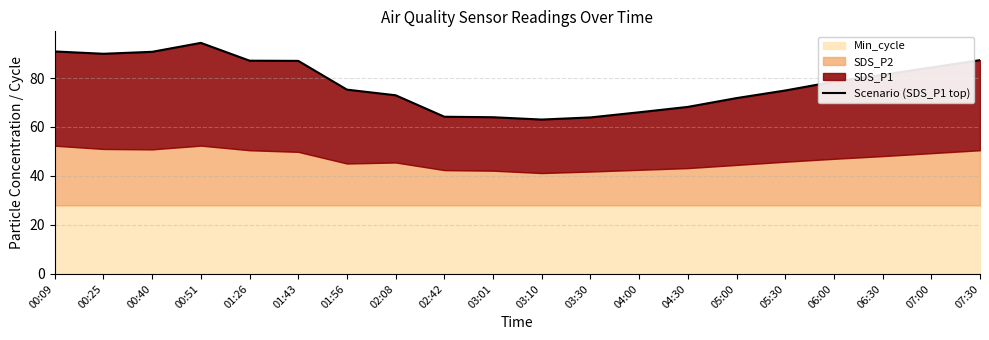

List the labels in order of value, largest first.

00:51, 00:09, 00:40, 00:25, 07:30, 01:26, 01:43, 07:00, 06:30, 06:00, 01:56, 05:30, 02:08, 05:00, 04:30, 04:00, 02:42, 03:01, 03:30, 03:10